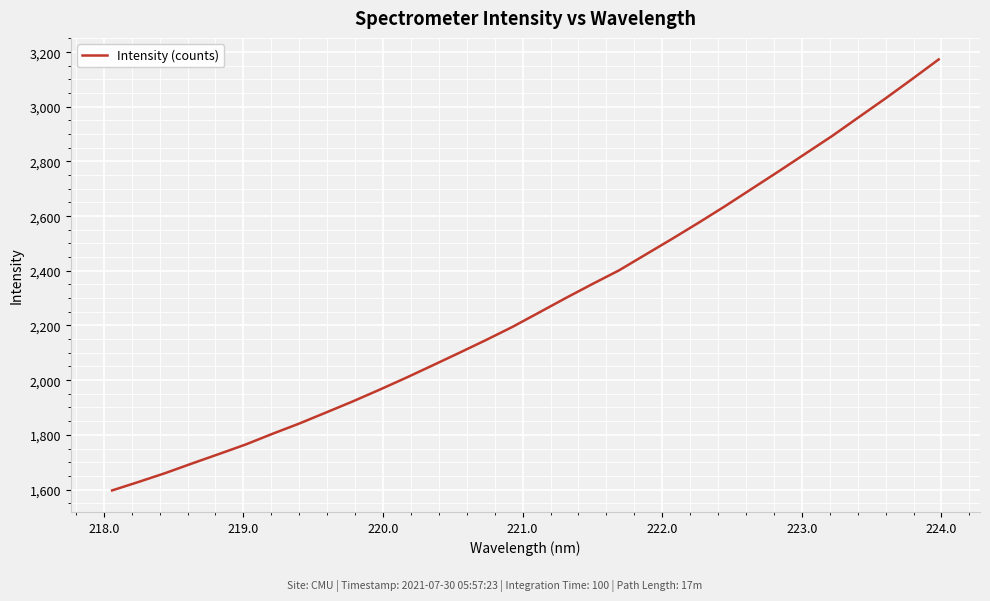

What is the greatest value displayed?

3173.4